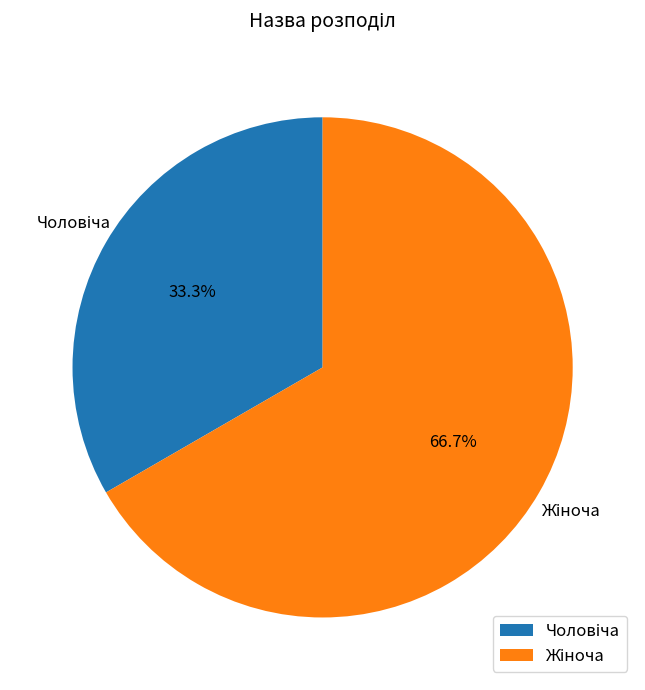

Is there a majority slice in this chart?

Yes